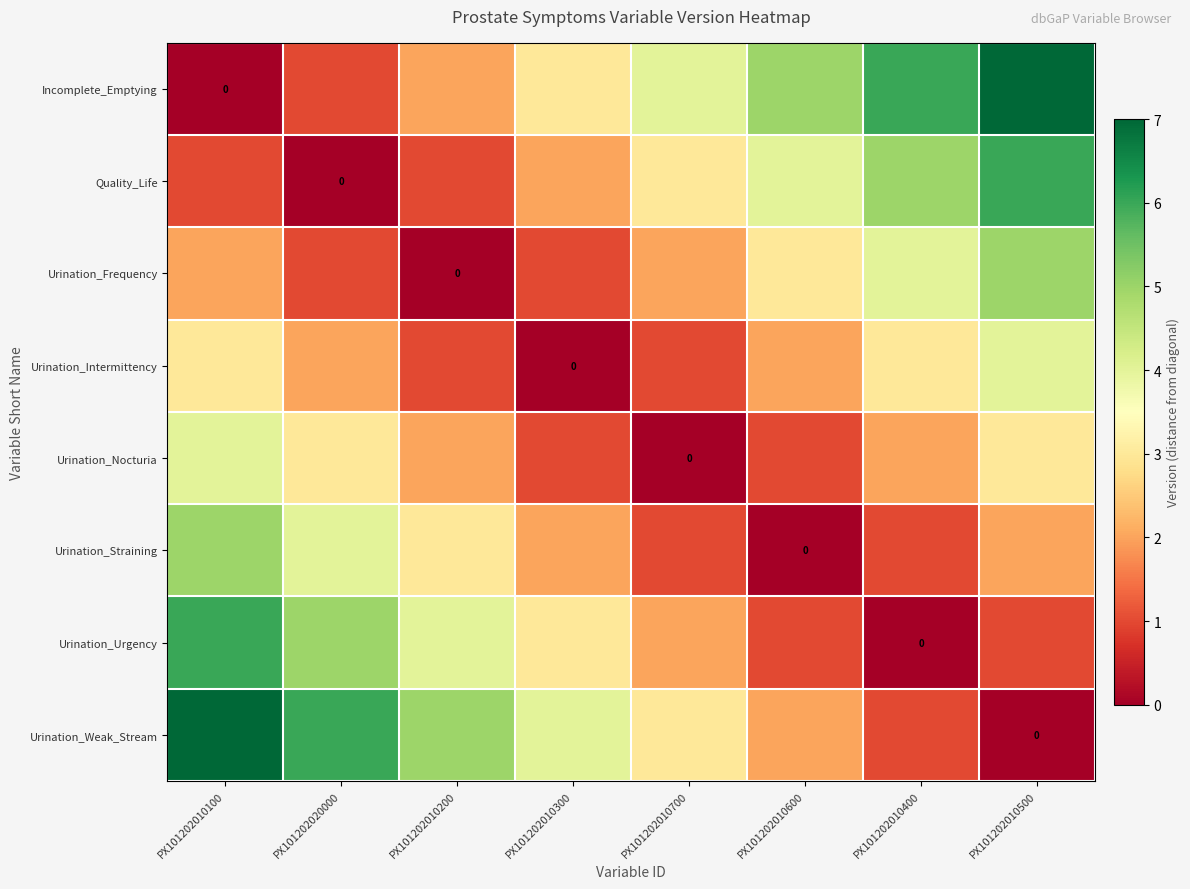

What is the total value across all series at PX101202010400?

22